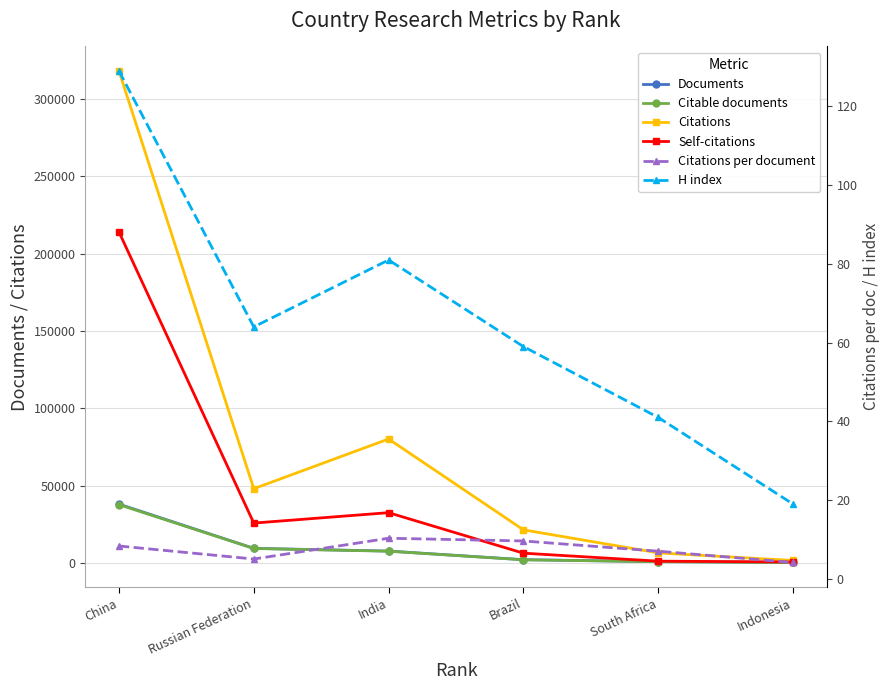

What is the label of the 3rd point from the right?

Brazil